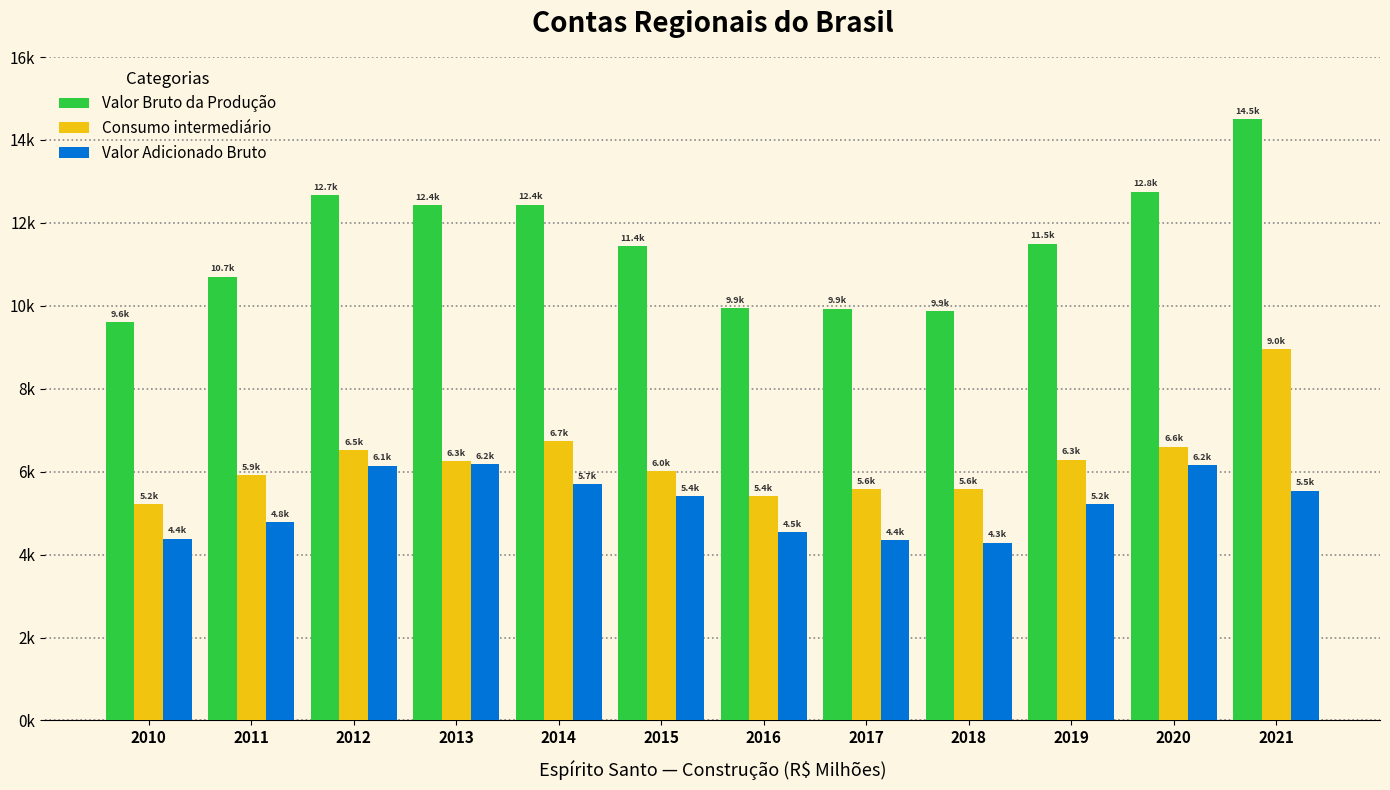

Reading left to right, what are all the values shown in this chart?

Valor Bruto da Produção: 9597.5	10704.8	12670.8	12433.2	12437.0	11430.3	9948.6	9933.2	9868.0	11497.7	12755.8	14498.9
Consumo intermediário: 5211.2	5916.2	6525.7	6255.0	6743.1	6014.7	5412.8	5579.1	5583.2	6286.5	6603.8	8955.8
Valor Adicionado Bruto: 4386.4	4788.6	6145.0	6178.2	5694.0	5415.7	4535.8	4354.1	4284.8	5211.2	6151.0	5543.0